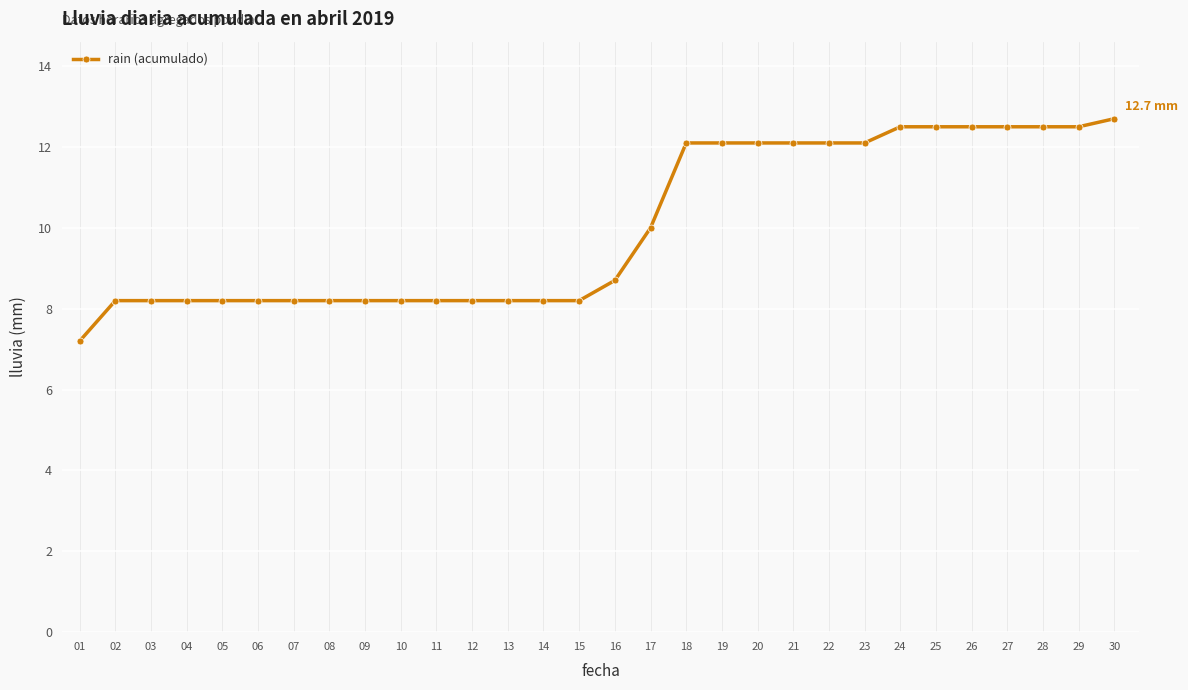

The value at 07 is 1.8. True or false?

False